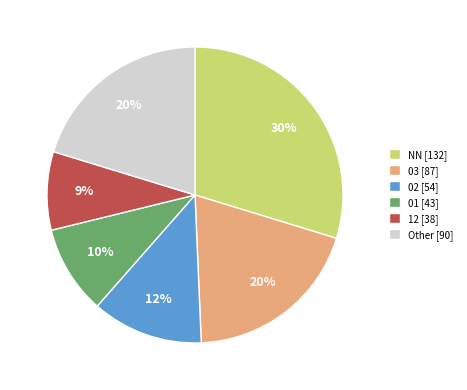

Combined, do 12 [38] and Other [90] account for over 50%?

No